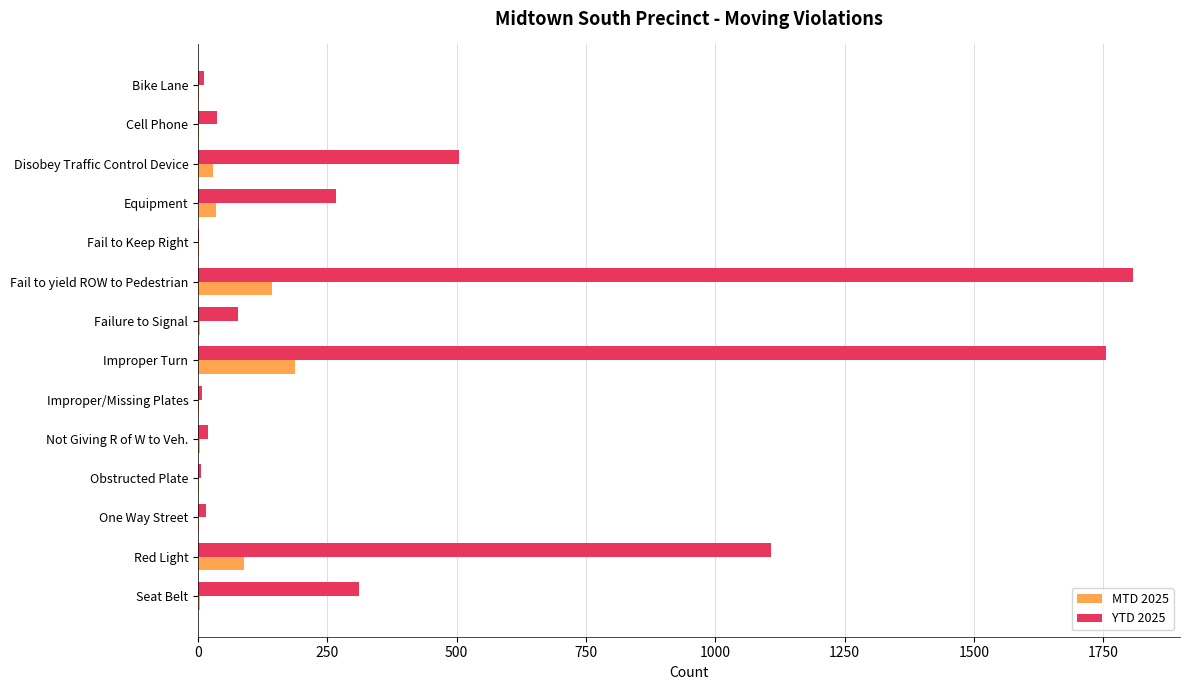

How many categories are shown in the chart?

14